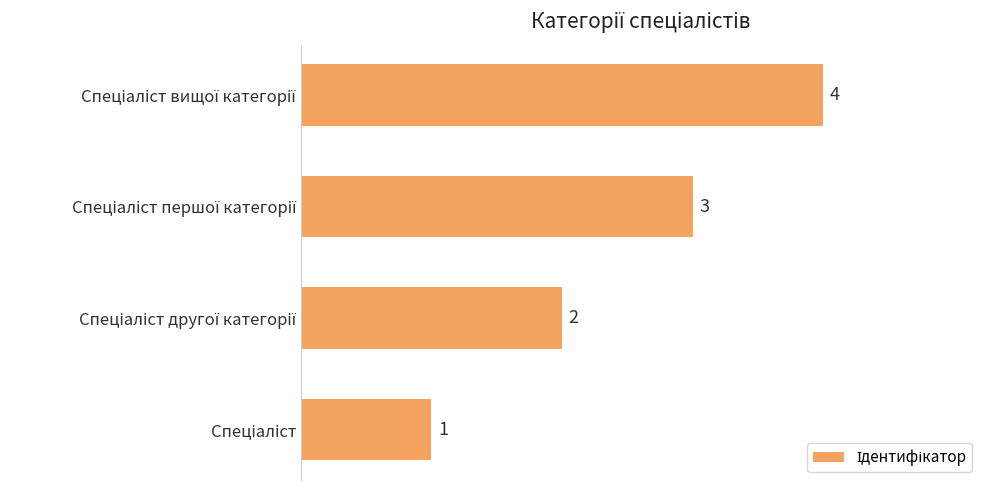

Count the values in the range 2 to 4.

3